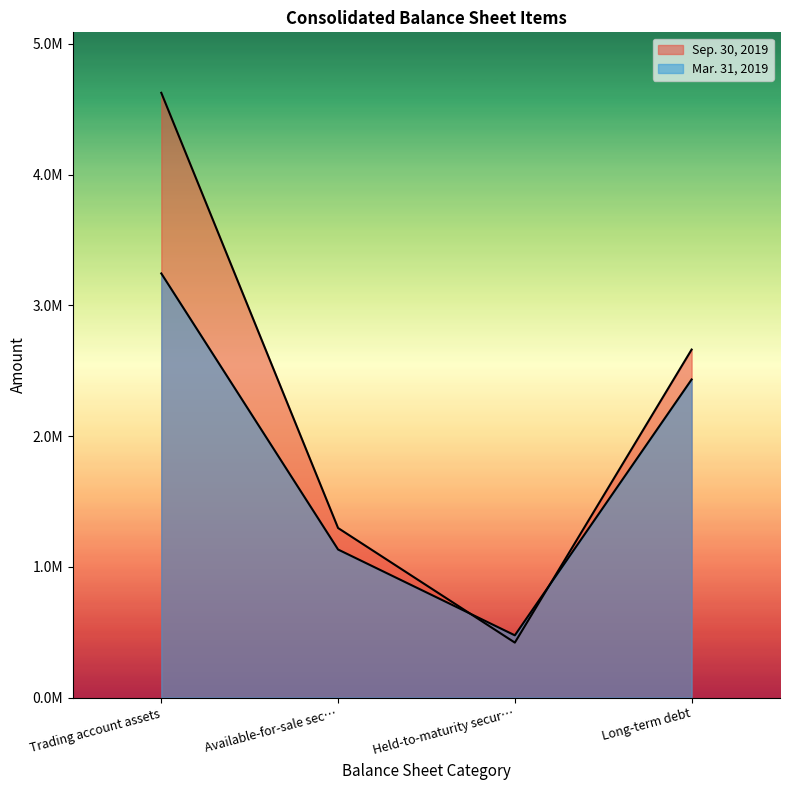

At which label is Mar. 31, 2019 closest to 1860225?

Long-term debt